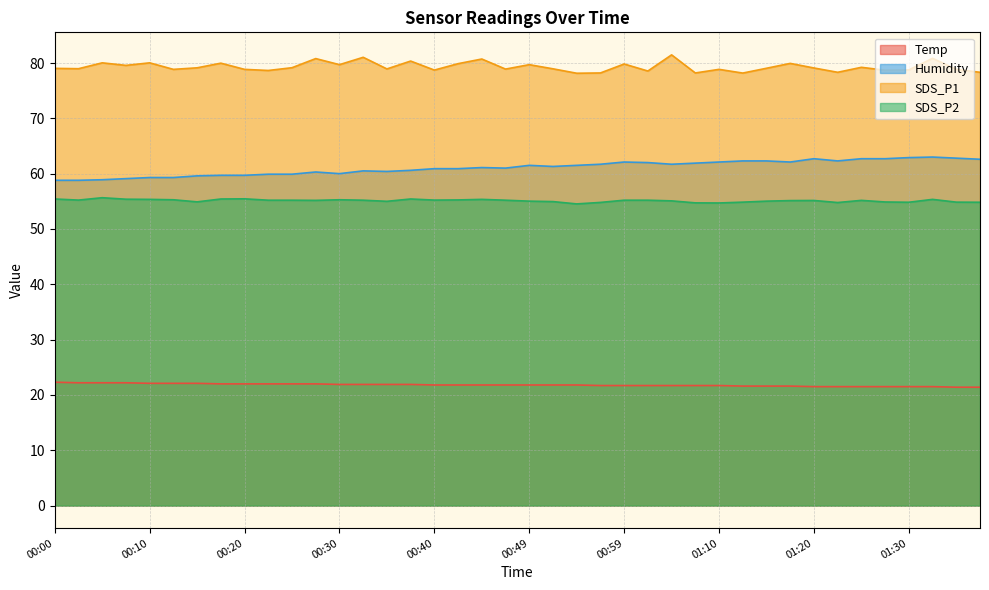

Count the number of categories in the chart.

40